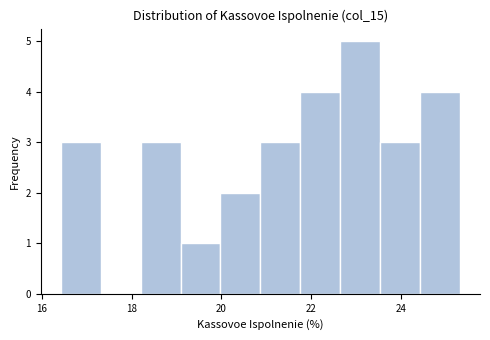

Reading left to right, list every bar in this chart as the range it spans on the x-axis followed by its height. Neither the bar edges nor the heights are printed on the chart, so give them approximately, as read against the axes.

16.4 to 17.4: 3
17.4 to 18.2: 0
18.2 to 19.0: 3
19.0 to 20.0: 1
20.0 to 20.8: 2
20.8 to 21.8: 3
21.8 to 22.6: 4
22.6 to 23.6: 5
23.6 to 24.4: 3
24.4 to 25.4: 4